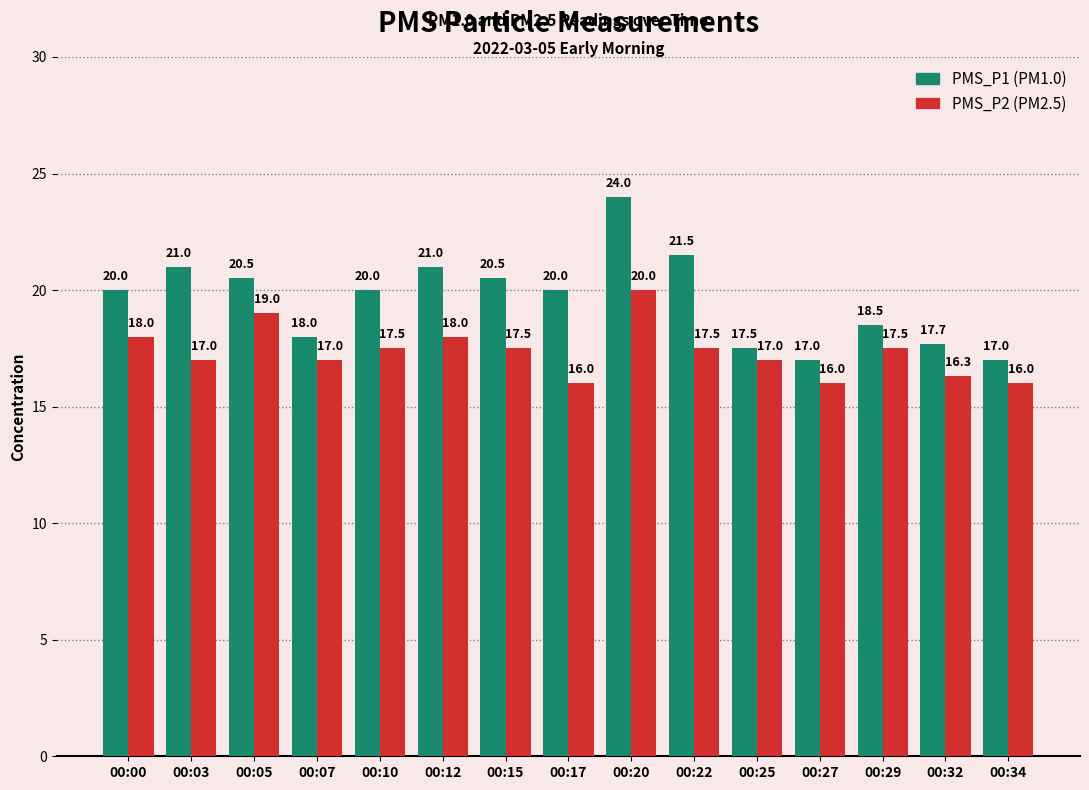

At which category is the sum across all series the highest?

00:20